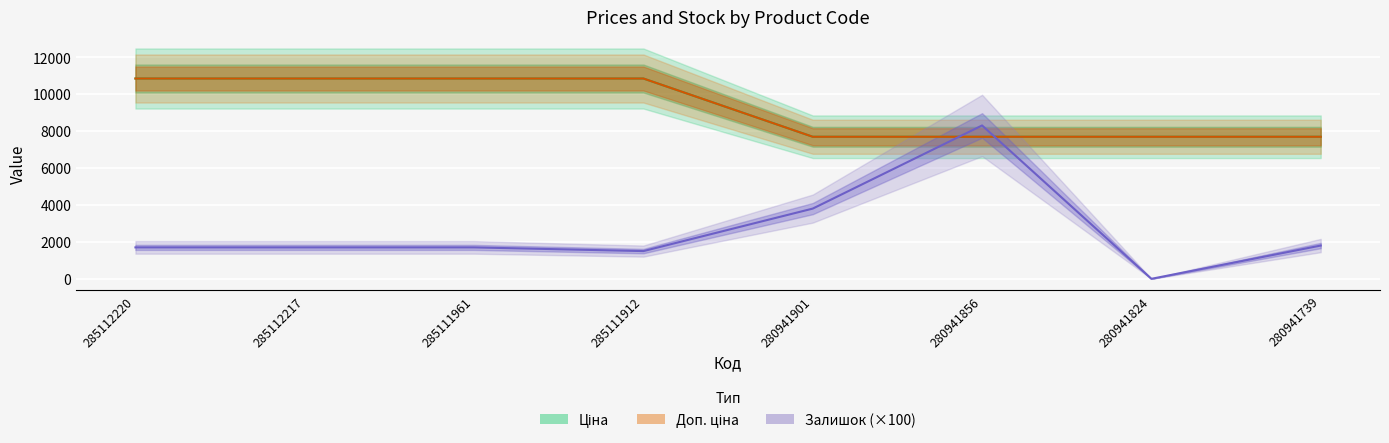

How many distinct data groups are displayed?

3